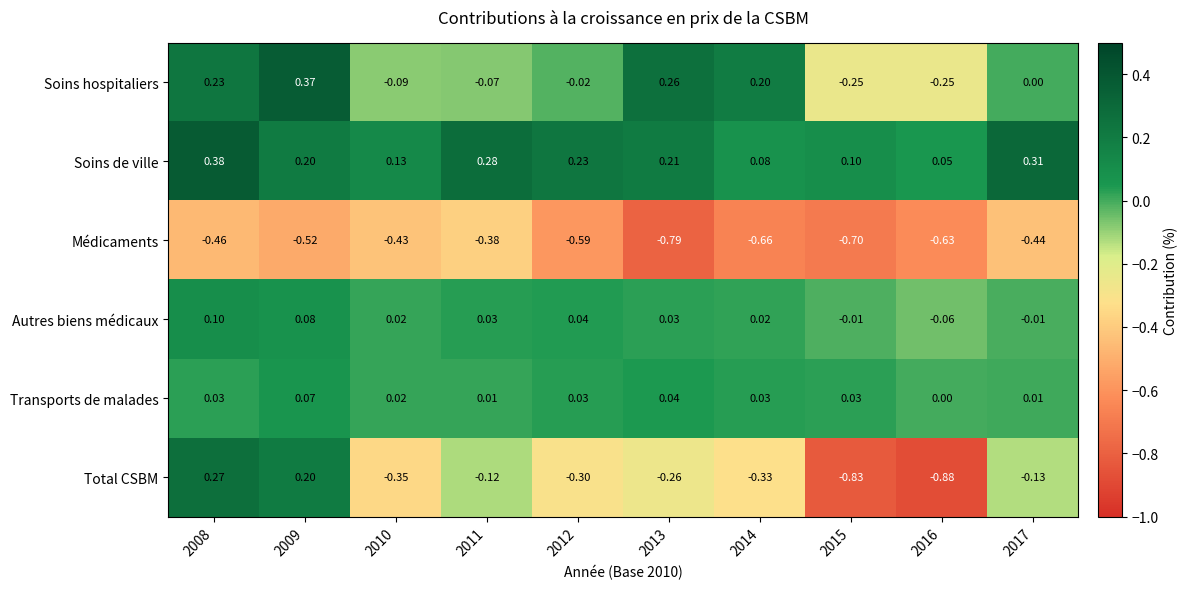

At 2016, list the series in order from largest to smallest.

Soins de ville, Transports de malades, Autres biens médicaux, Soins hospitaliers, Médicaments, Total CSBM